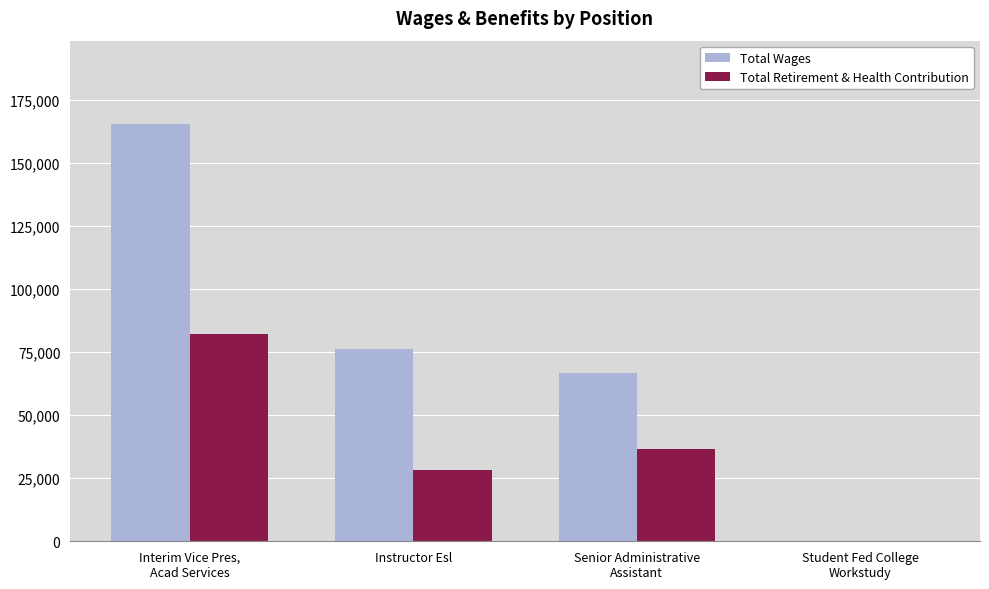

Is it true that Total Retirement & Health Contribution equals 28084 at Instructor Esl?

True